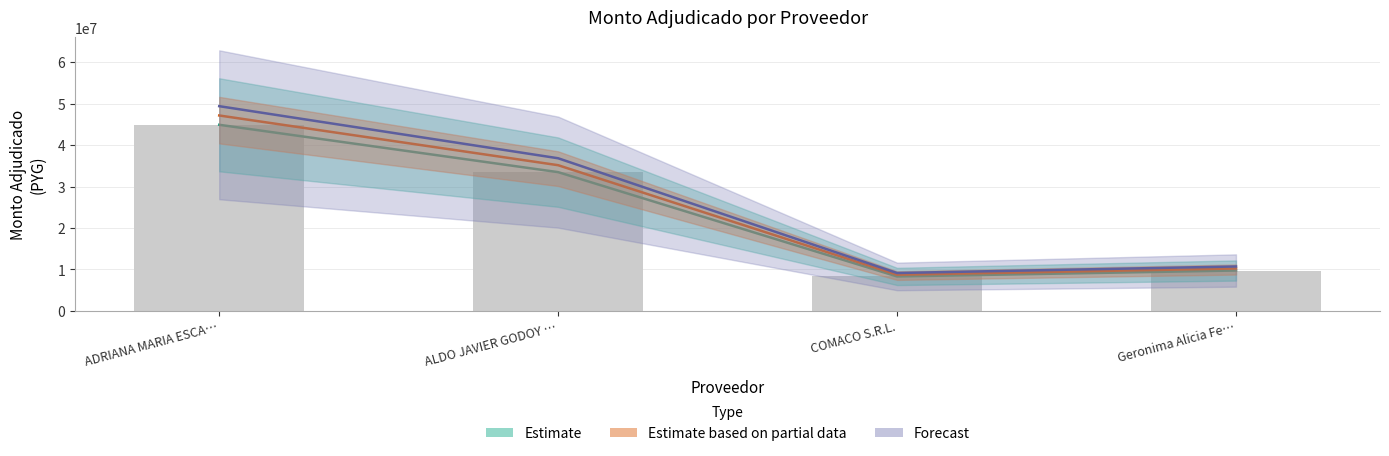

Count the number of categories in the chart.

4